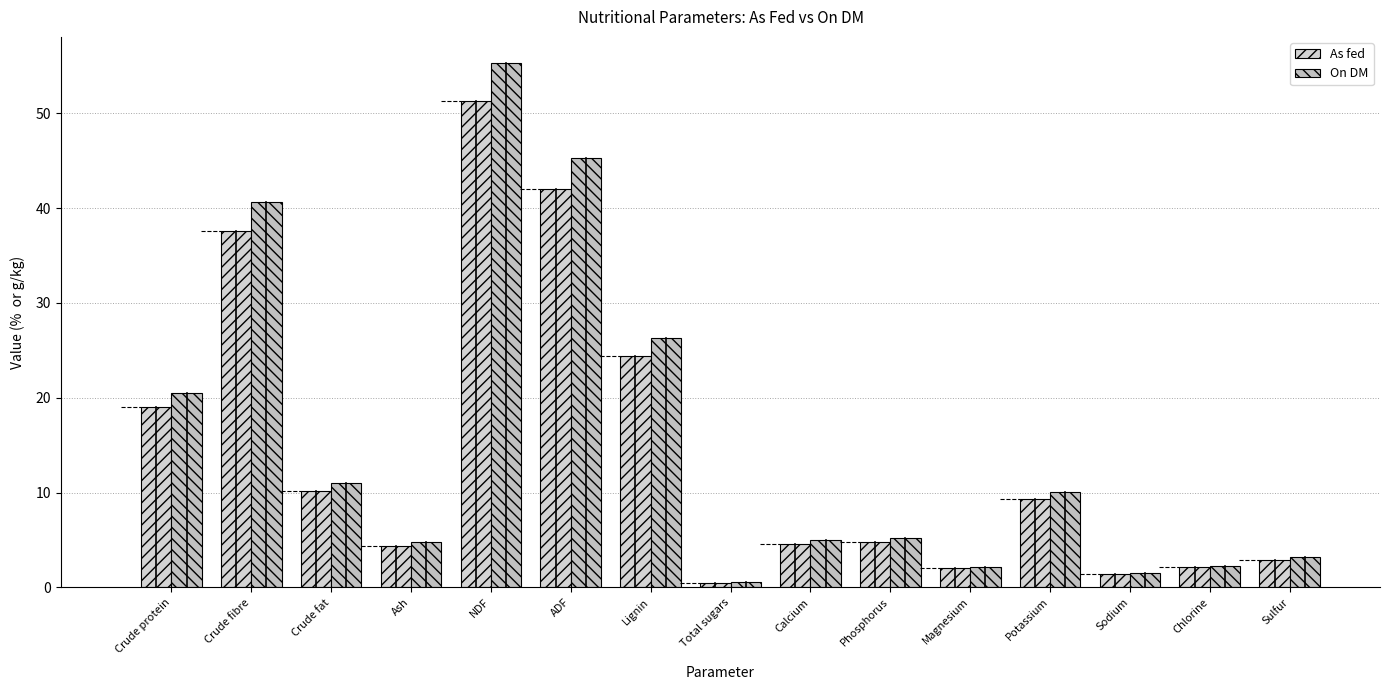

What are all the series names shown in the legend?

As fed, On DM